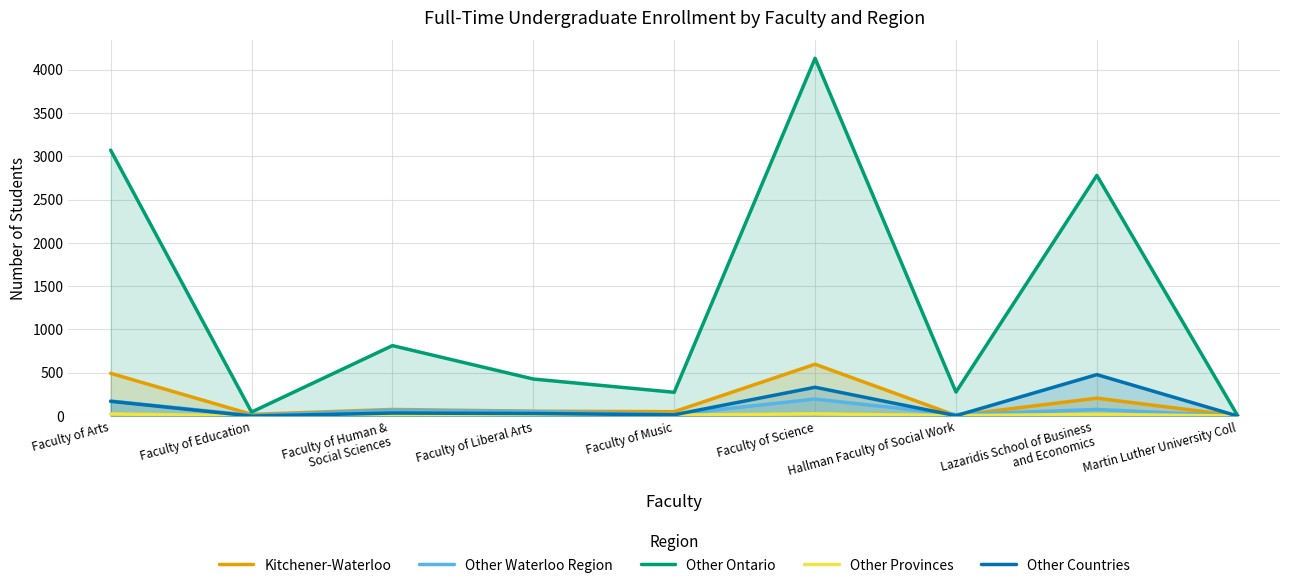

How many lines are shown in the chart?

5